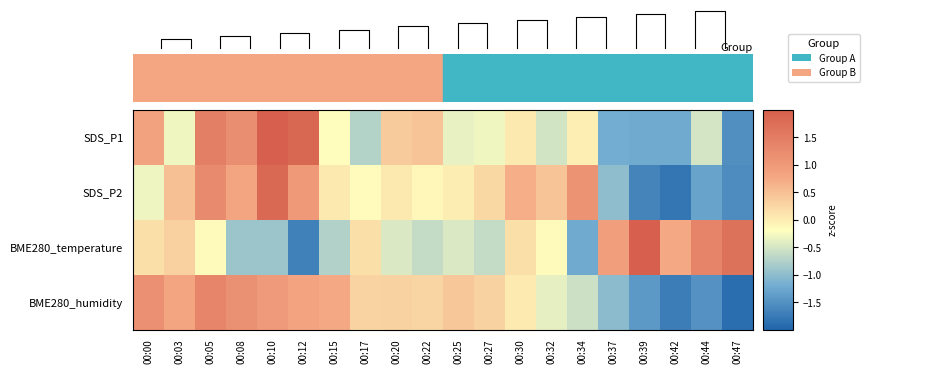

Rank the series at 00:39 from lowest to highest value.

SDS_P2, BME280_humidity, SDS_P1, BME280_temperature